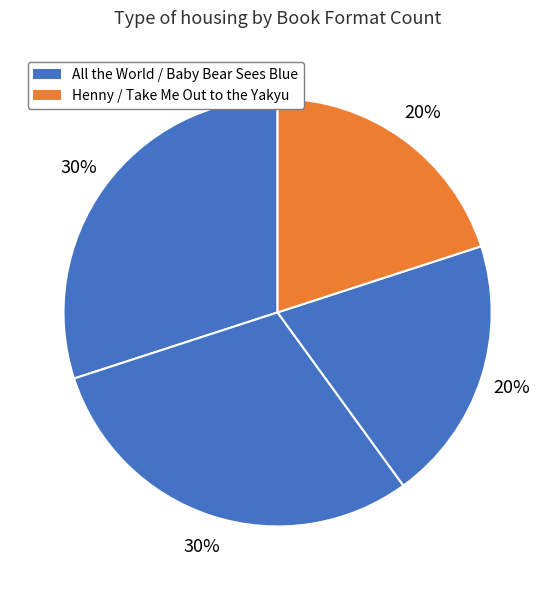

Count the number of slices in the pie.

4